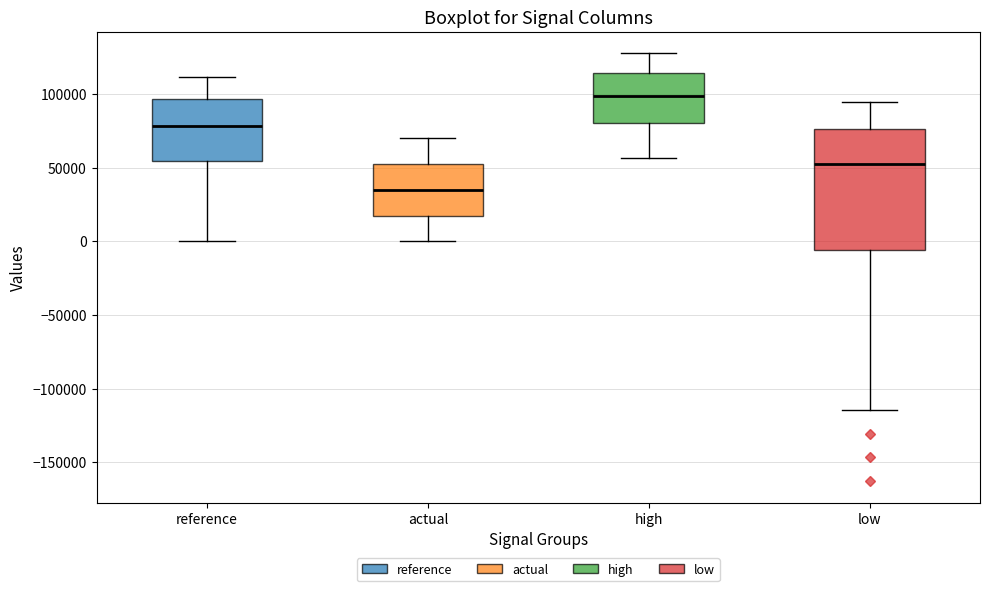

Where is the upper edge of the box for actual on the y-axis? The values are not printed on the chart, so give them approximately, as read against the axis.

50000